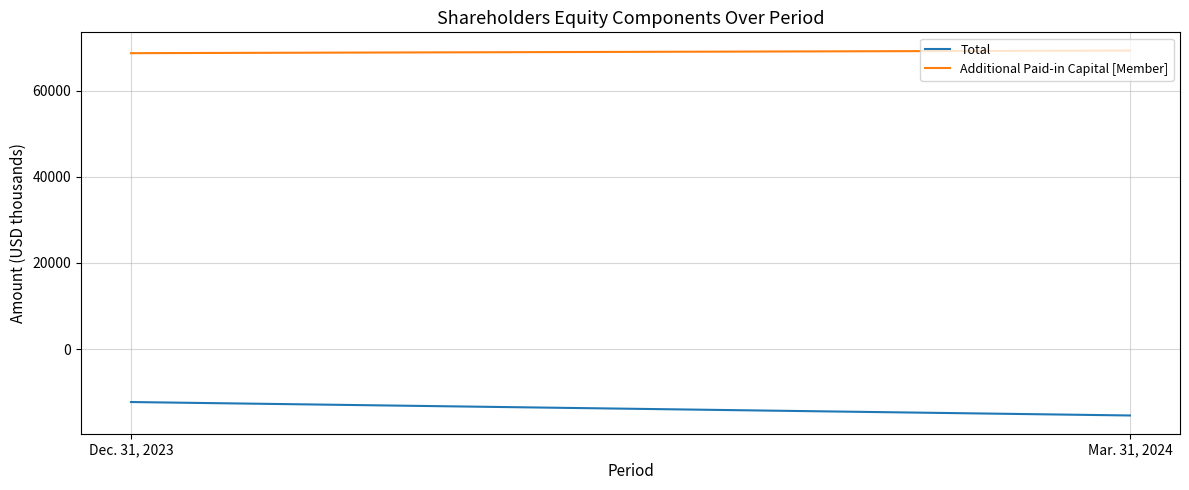

Which series has the largest total across all categories?

Additional Paid-in Capital [Member]